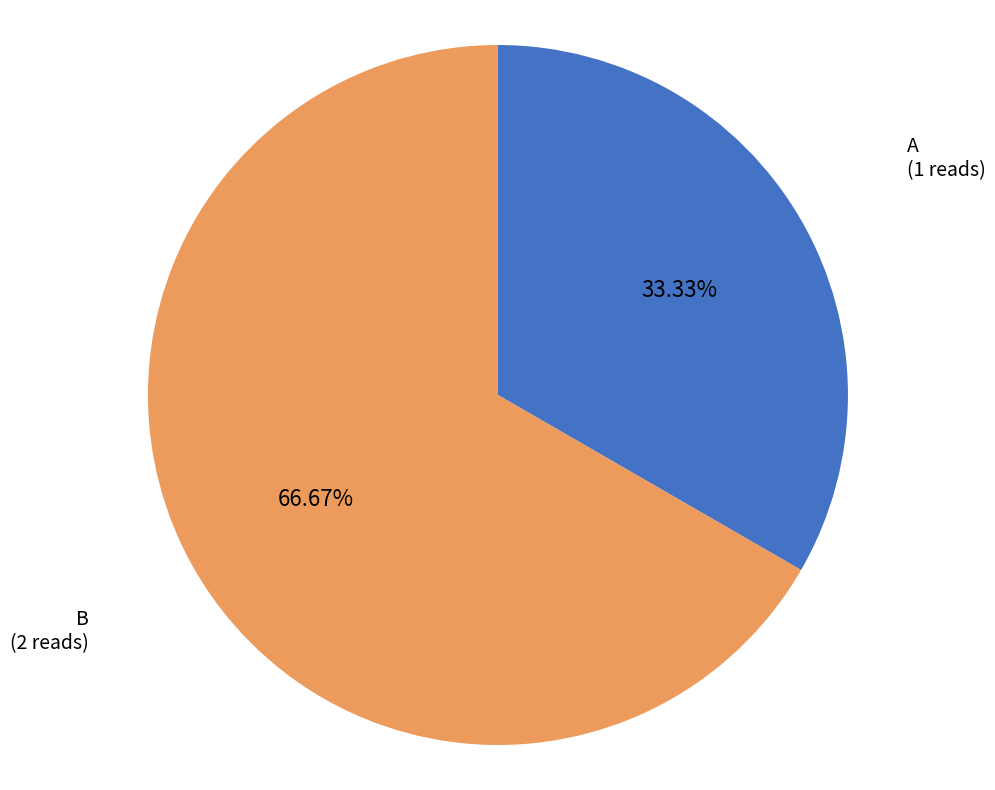

Approximately how many times larger is the value at B compared to A?

2.0